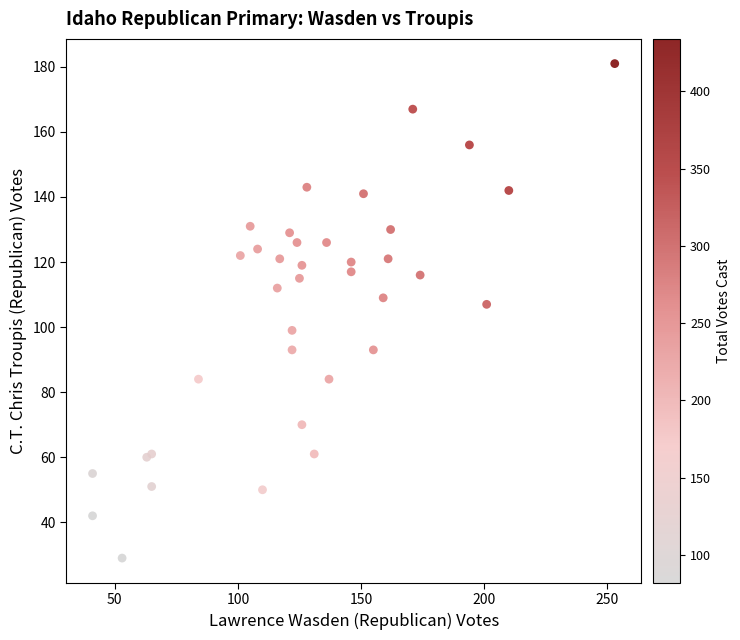

What Y value in the scatter plot is closest to 105?

107